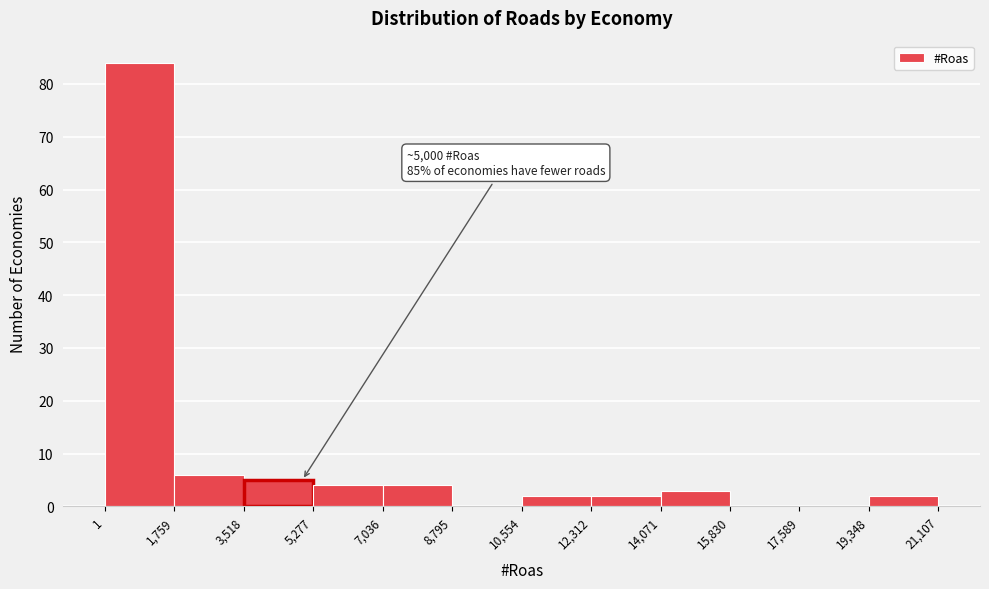

Over which range of the x-axis is the bar tallest?

1 to 1,759